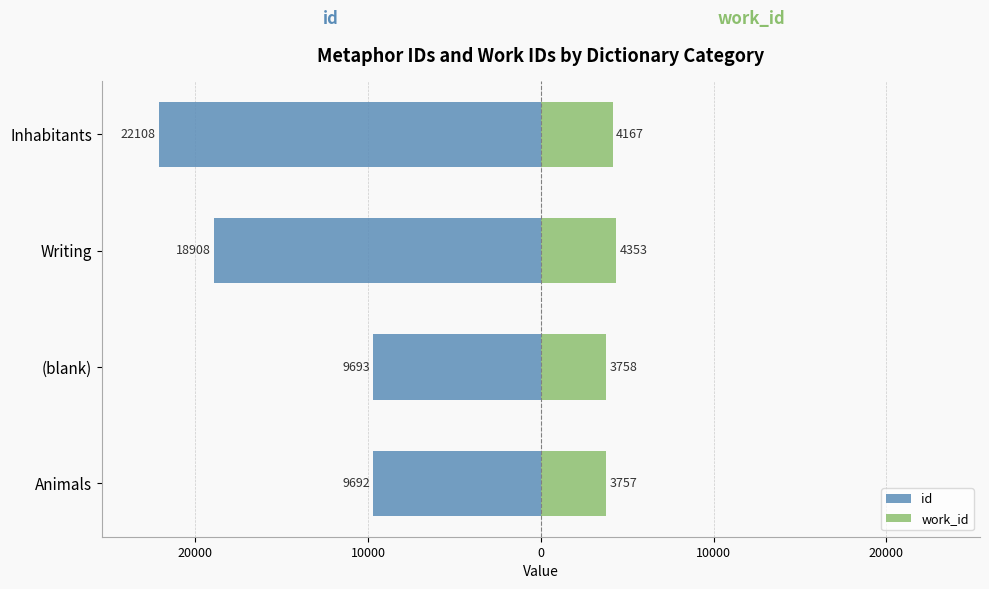

What is the minimum value shown in the chart?

-22108